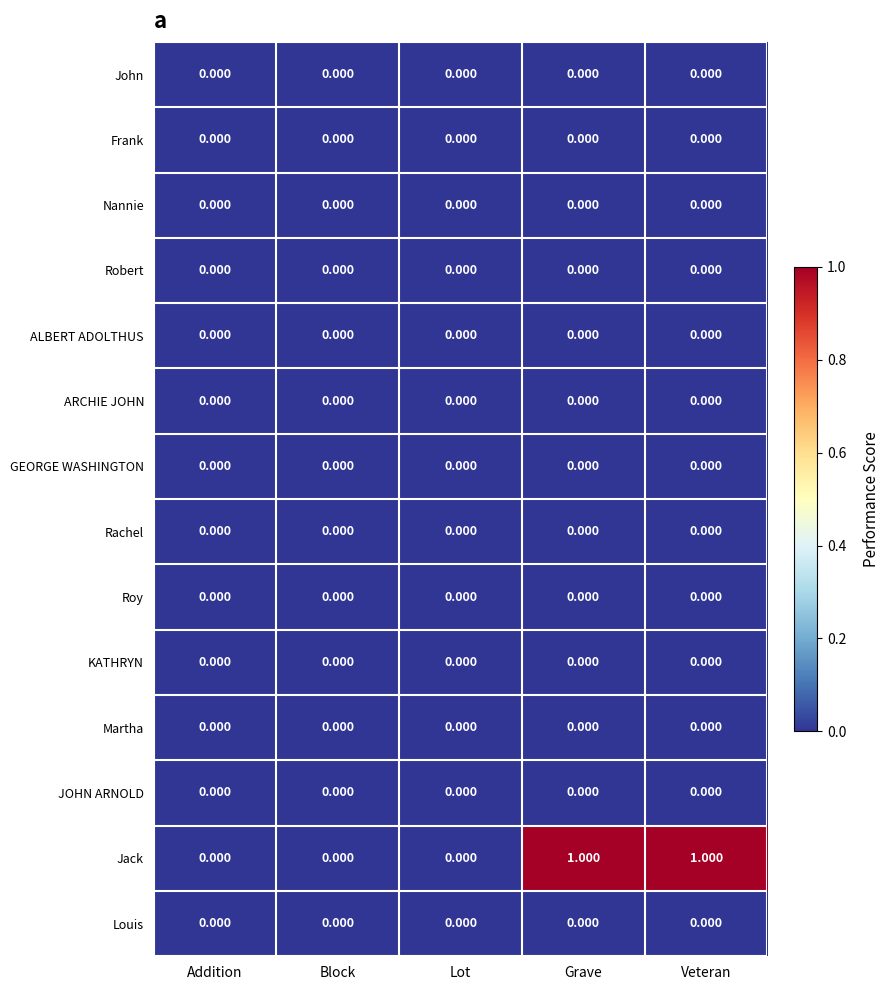

Which series has the widest spread of values?

Jack